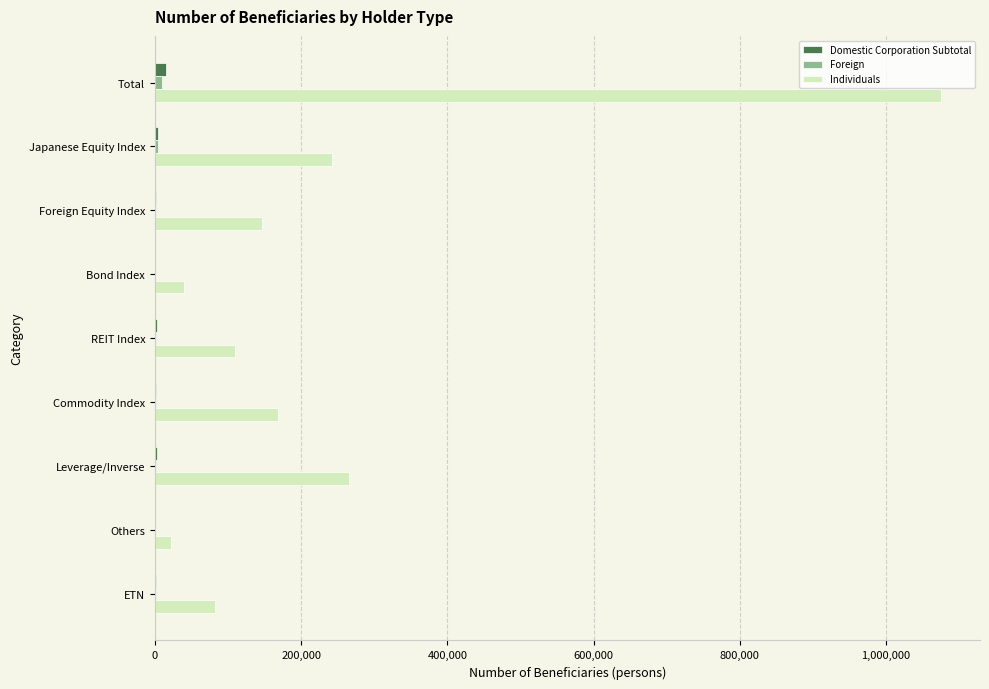

What is the sum of all Individuals values?

2149296